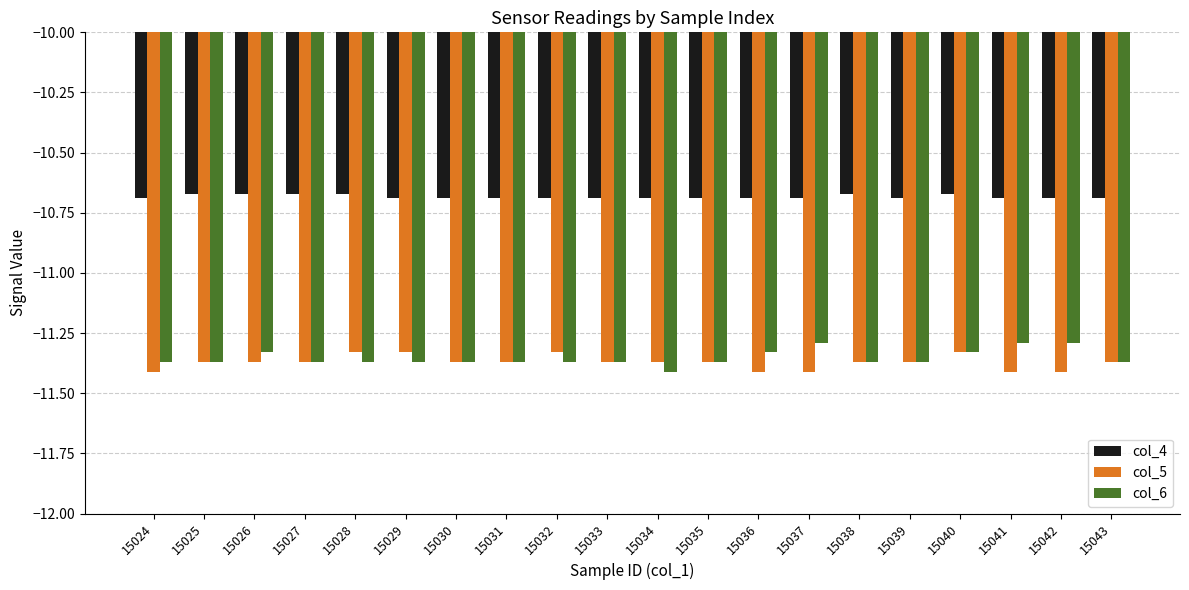

Is it true that col_4 equals -15.5 at 15024?

False